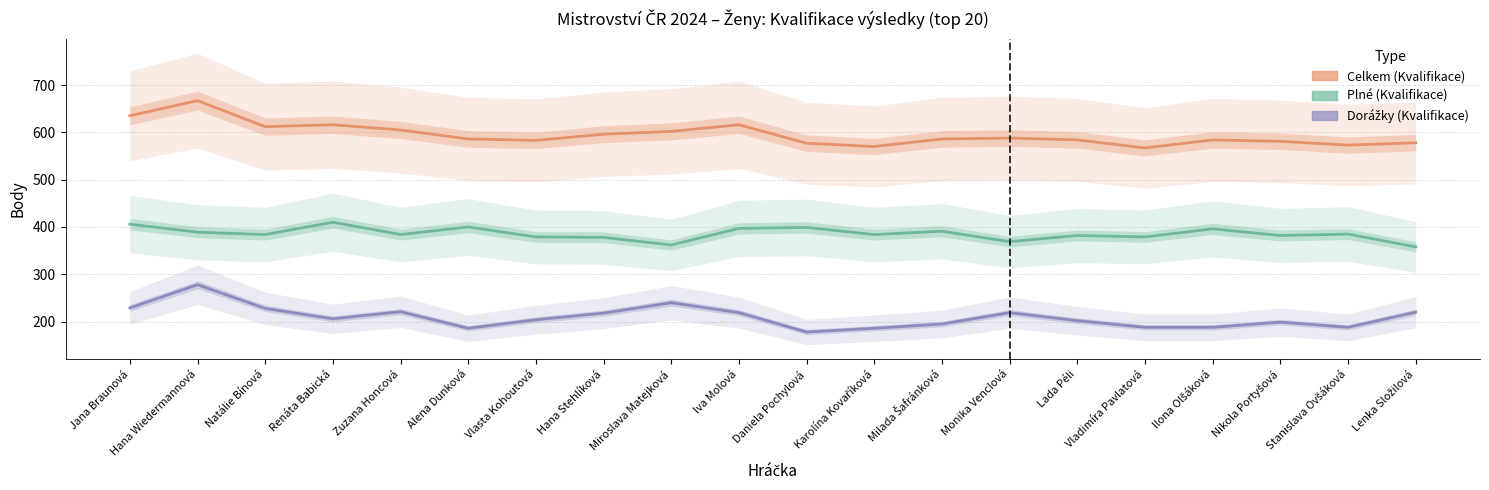

True or false: Plné (Kvalifikace) and Dorážky (Kvalifikace) cross at least once.

False